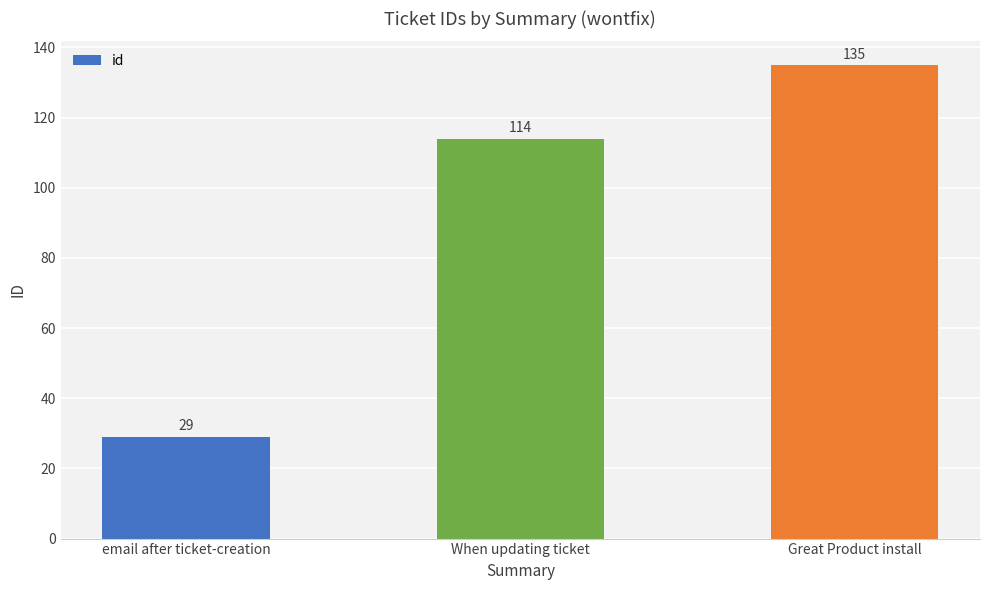

Which label corresponds to the largest value in the chart?

Great Product install